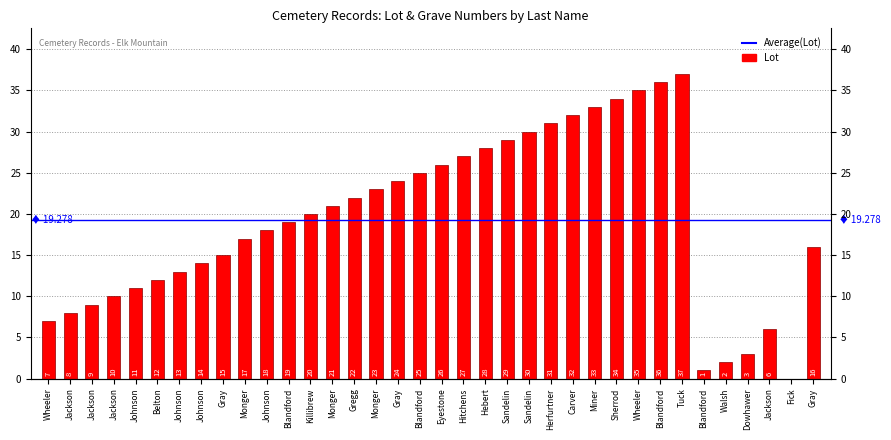

How many positive values are there?

35